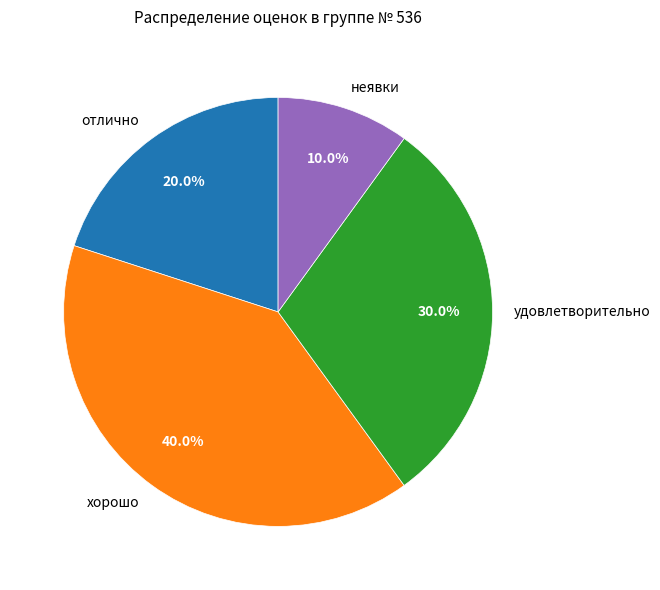

What percentage is the неявки slice, to the nearest percent?

10%